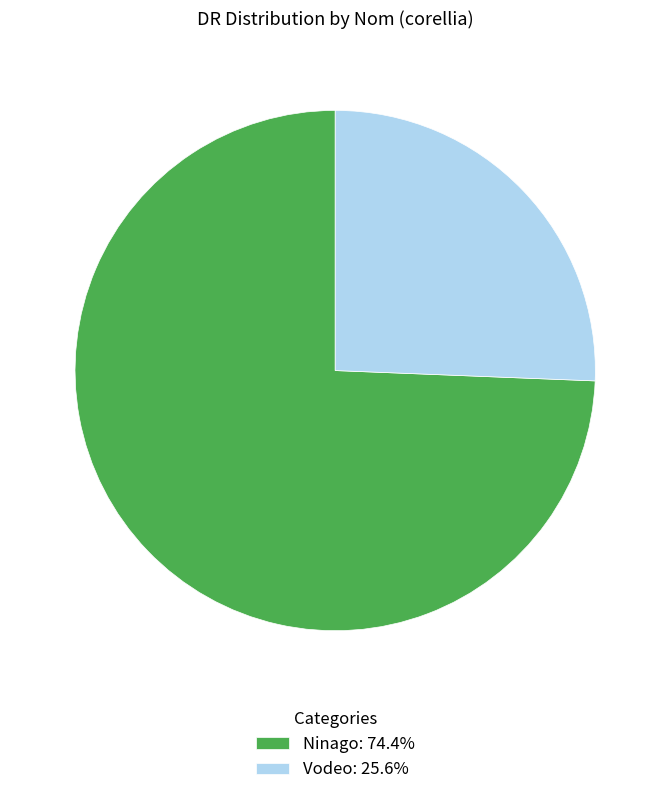

Which slice represents more than half of the pie?

Ninago